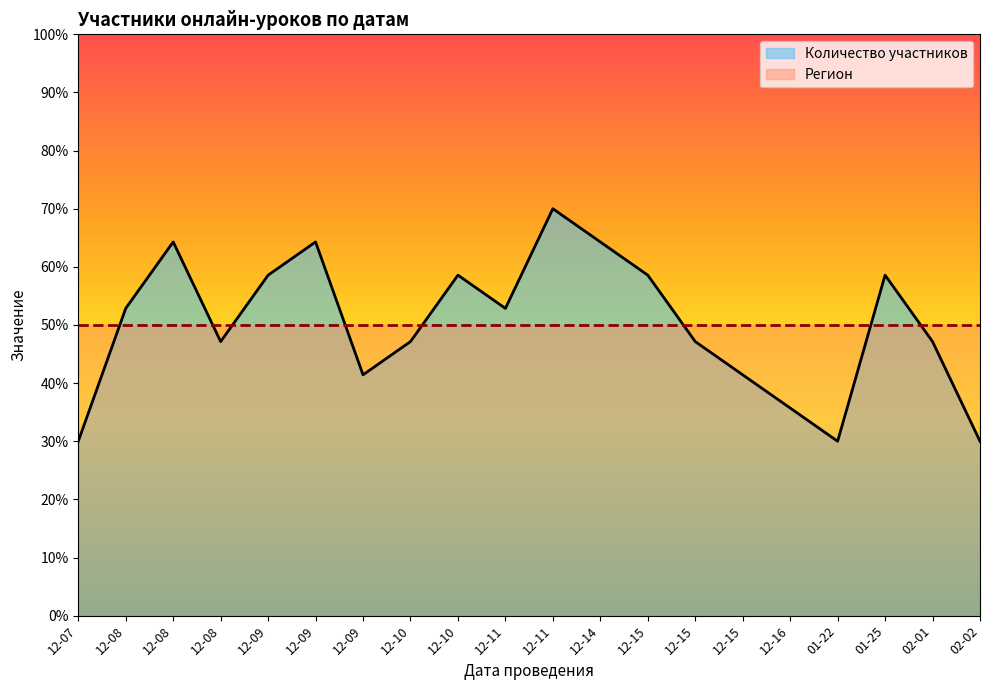

At which category does the chart reach its minimum across all series?

12-07